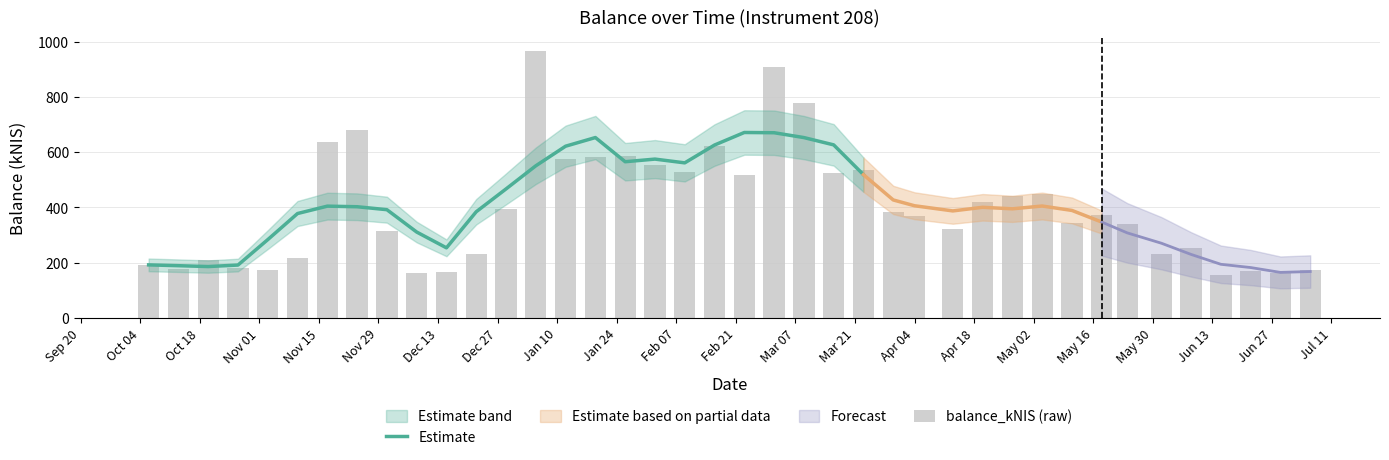

How many values are below 372?

20